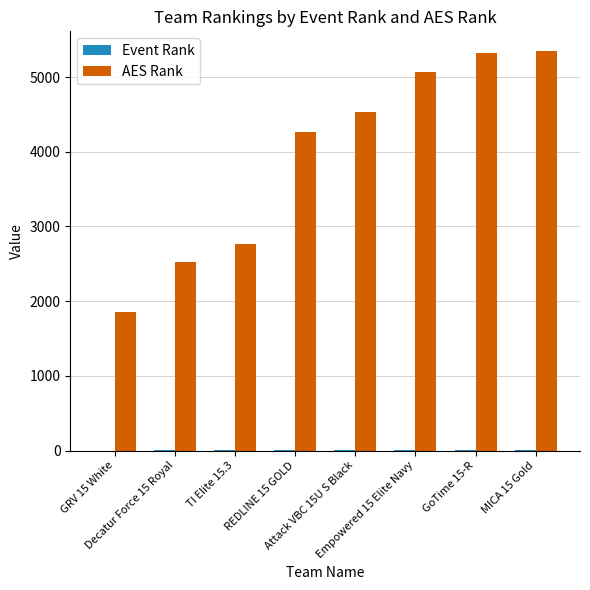

Are the bars horizontal?

No